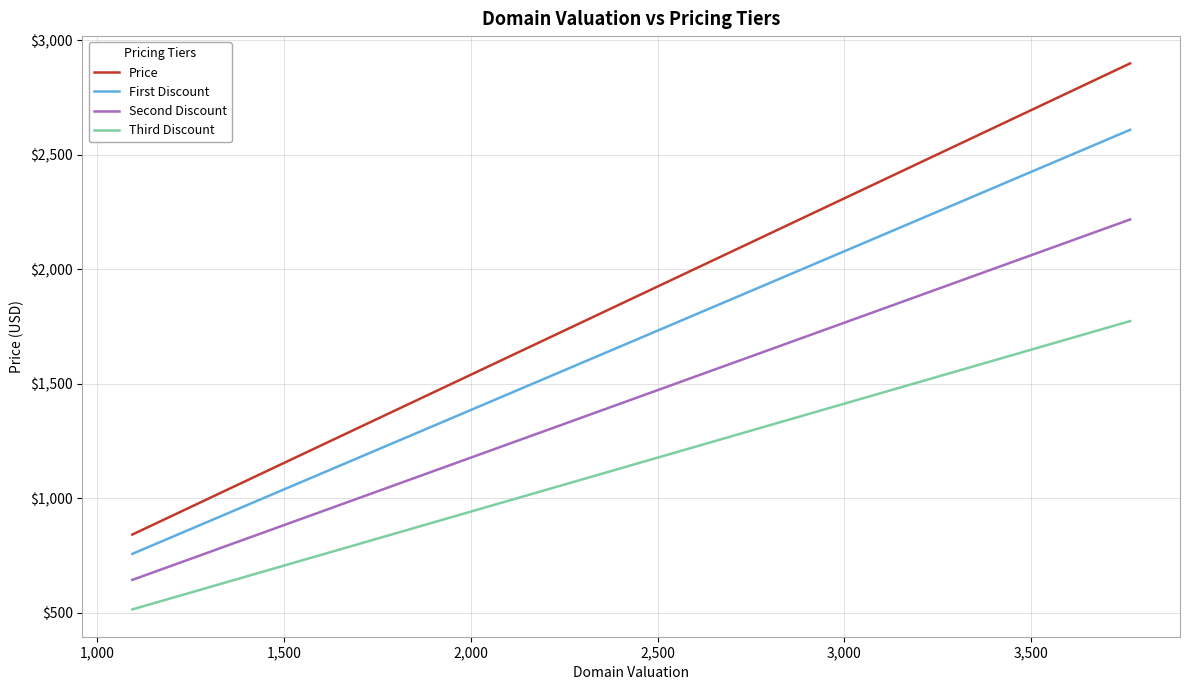

List the series in order of their overall mean, lowest first.

Third Discount, Second Discount, First Discount, Price